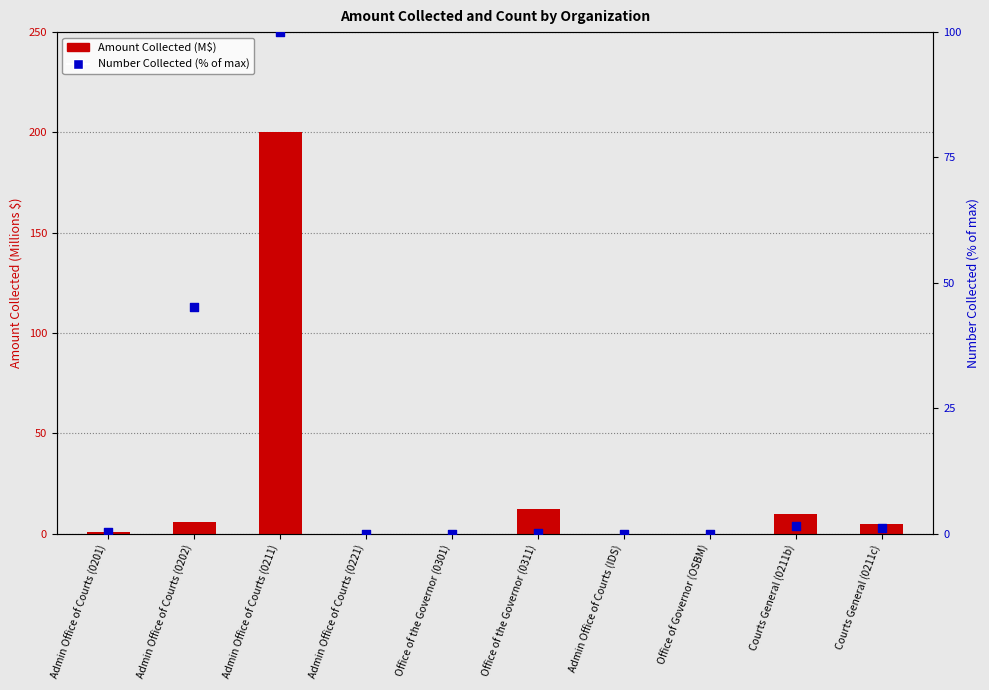

Is the value of Number Collected (% of max) at Admin Office of Courts (0221) greater than the value of Amount Collected (M$) at Office of the Governor (0301)?

Yes